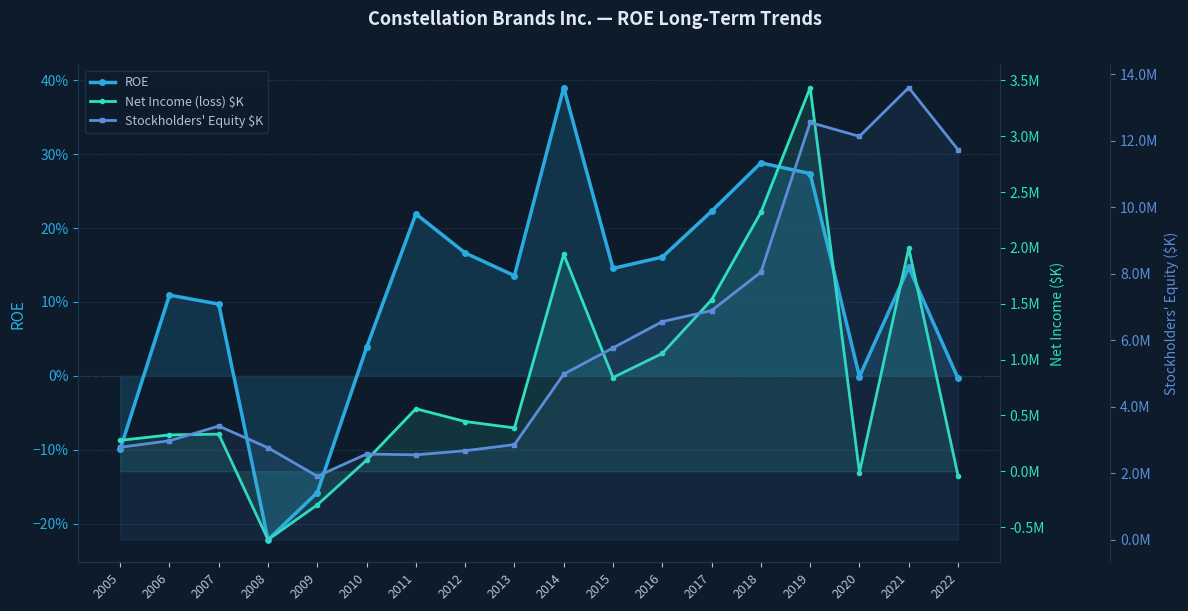

Does the chart have visible grid lines?

Yes